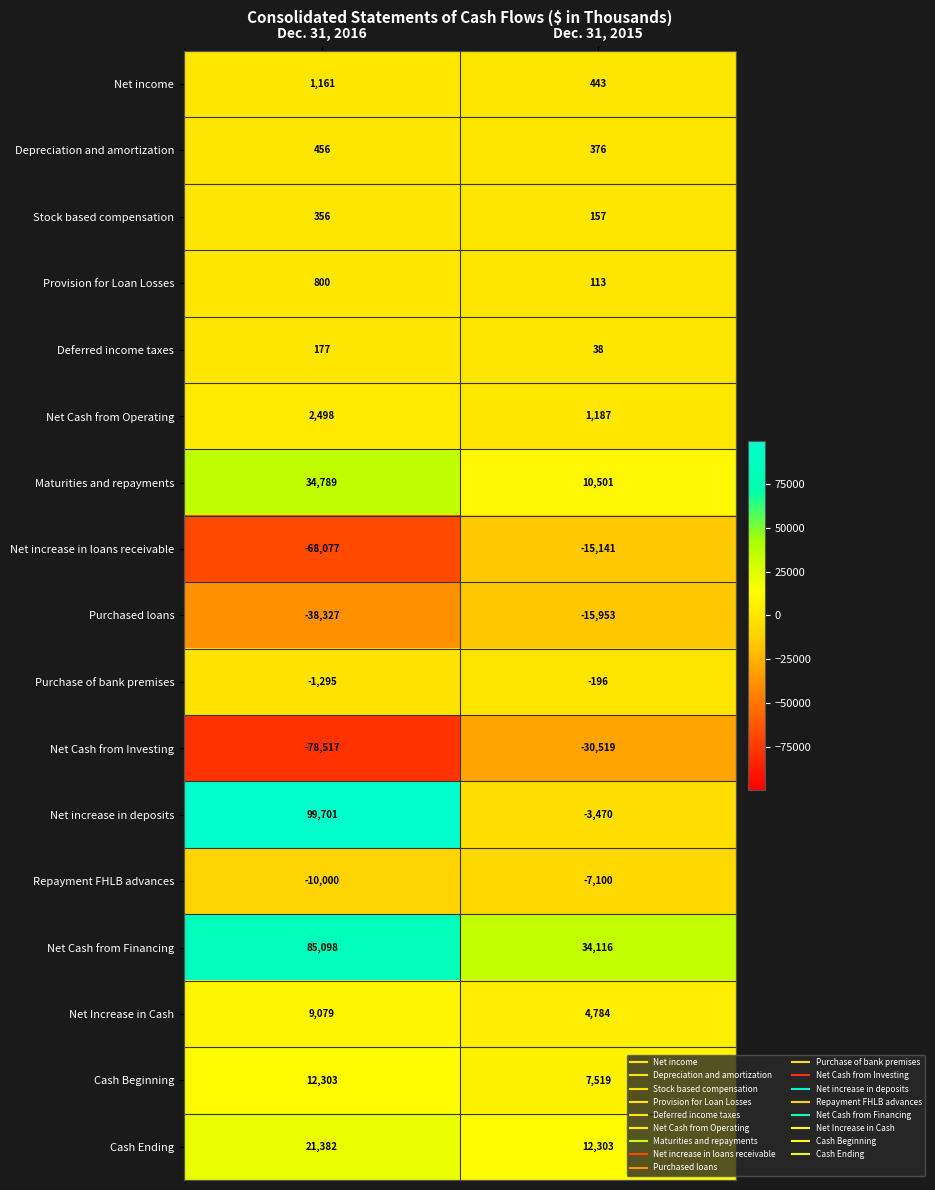

Read the Maturities and repayments value at Dec. 31, 2015, to the nearest 100.

10500